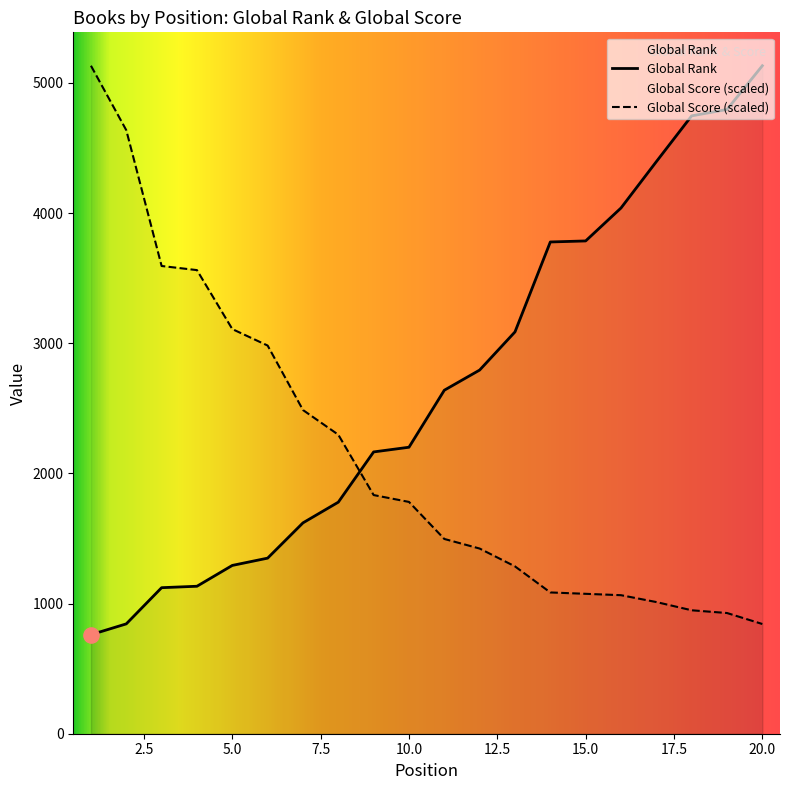

Which series contains the highest Y value?

Global Rank